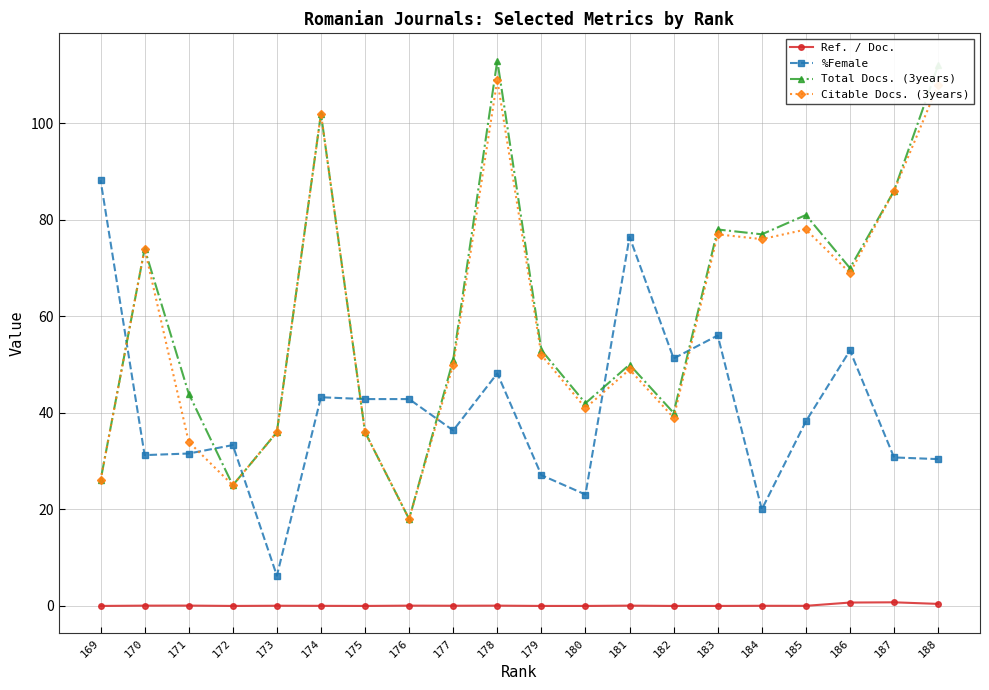

How many interior local valleys does the Total Docs. (3years) series have?

6